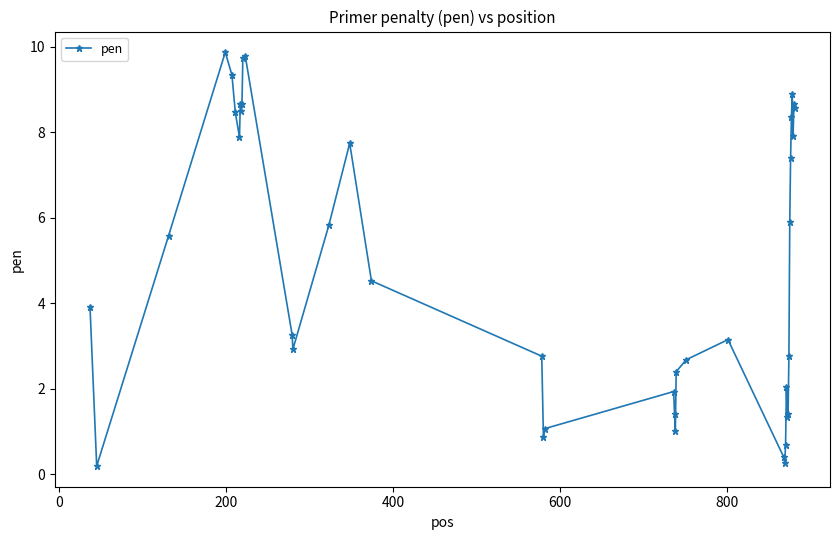

What is the difference between the maximum and second lowest values?

9.6